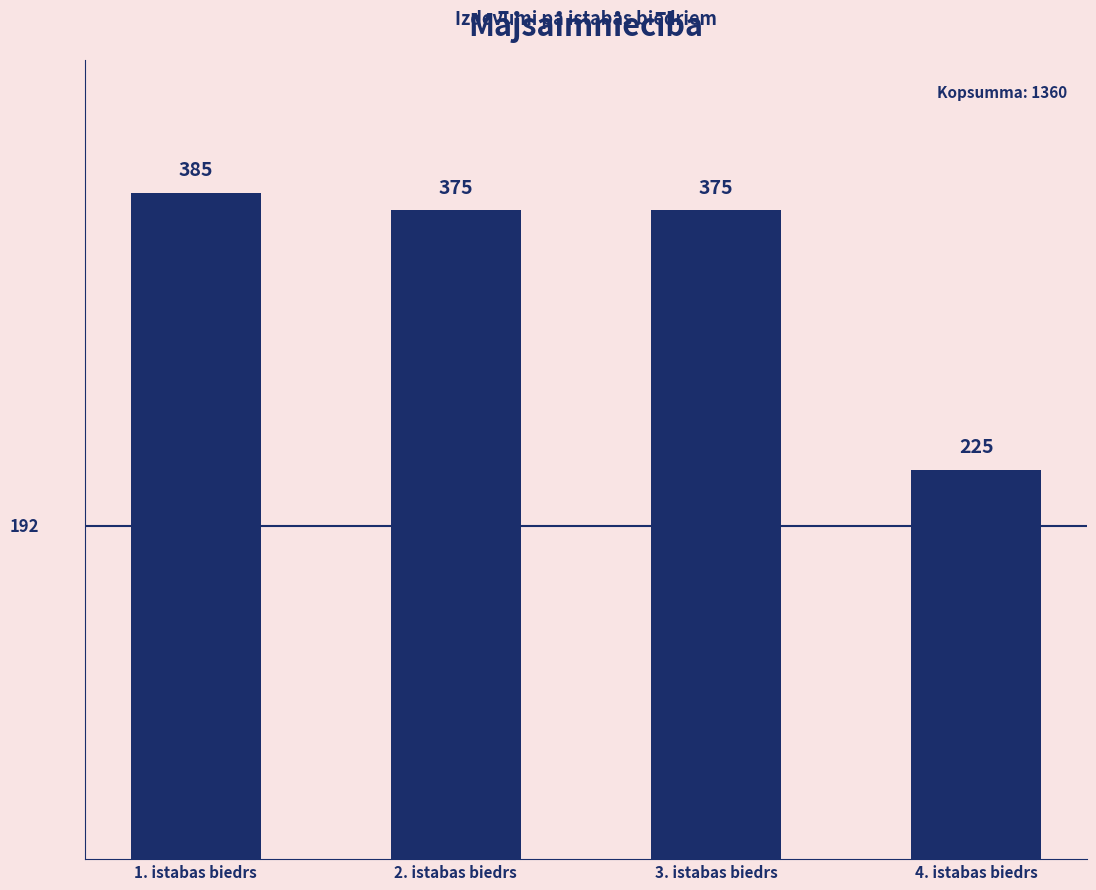

Reading left to right, list all the values displayed in this chart.

1. istabas biedrs=385	2. istabas biedrs=375	3. istabas biedrs=375	4. istabas biedrs=225